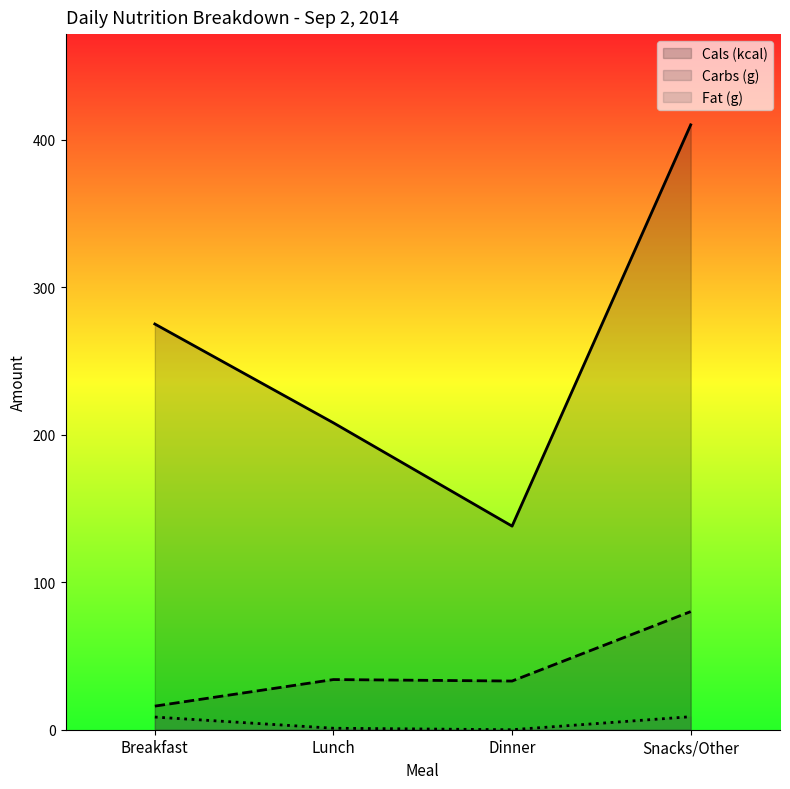

Which category has the lowest value across all series?

Dinner